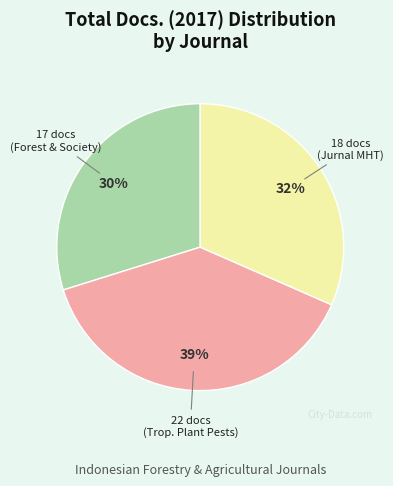

Is there a majority slice in this chart?

No